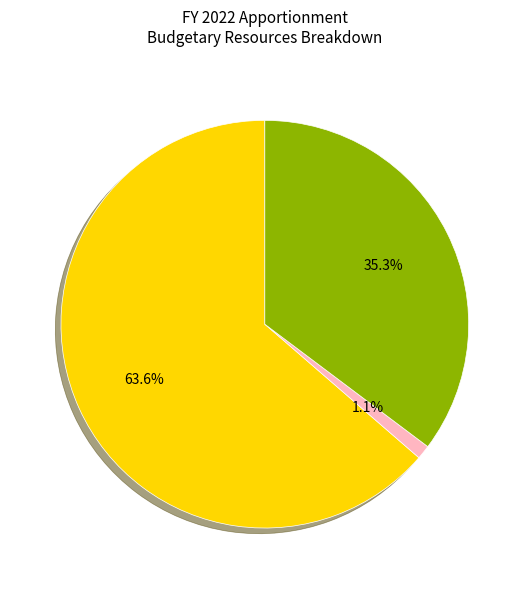

Does any single category account for the majority?

Yes